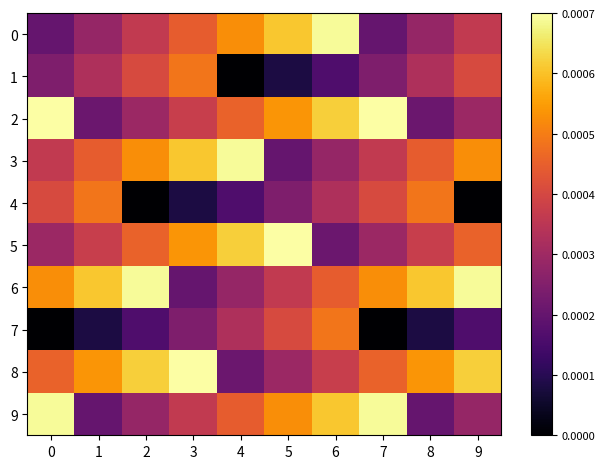

Rank the series at 3 from lowest to highest value.

4, 6, 7, 9, 2, 0, 1, 5, 3, 8